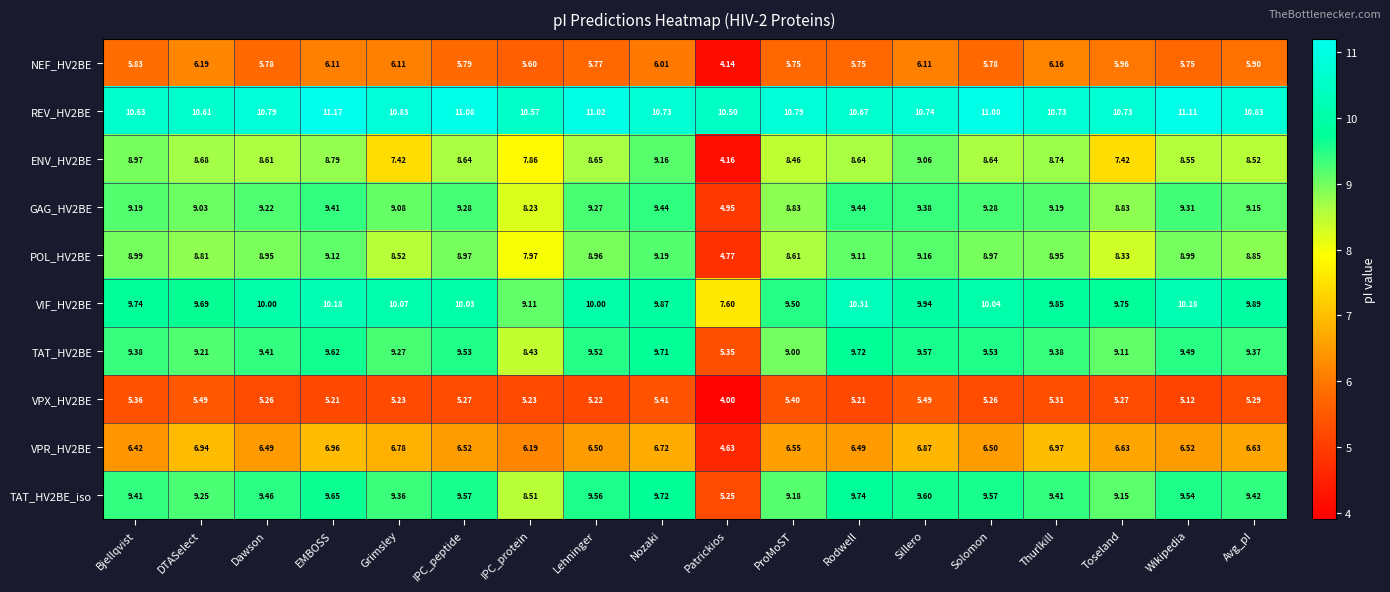

At which category does the chart reach its minimum across all series?

Patrickios